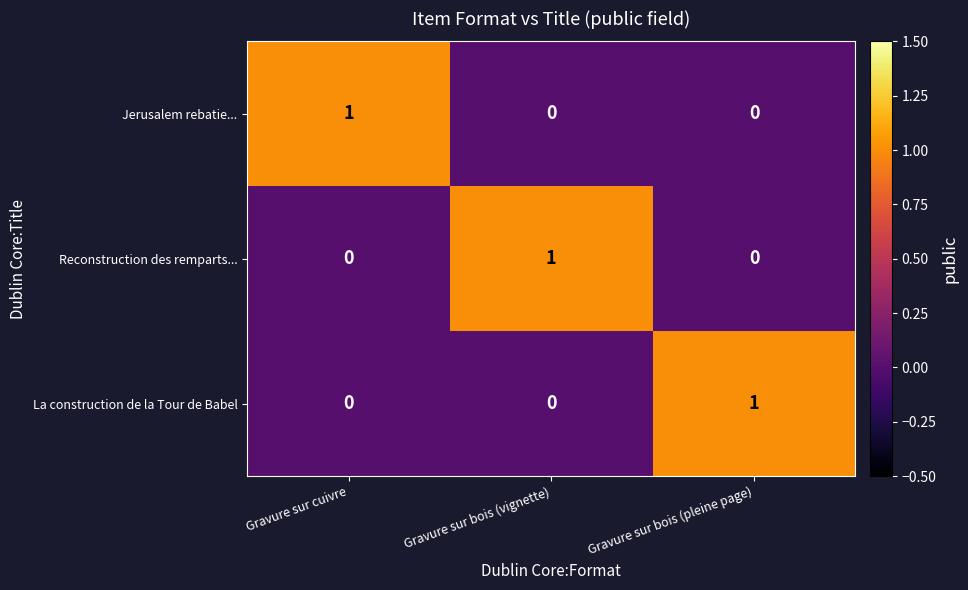

Is it true that La construction de la Tour de Babel equals 0 at Gravure sur bois (vignette)?

True